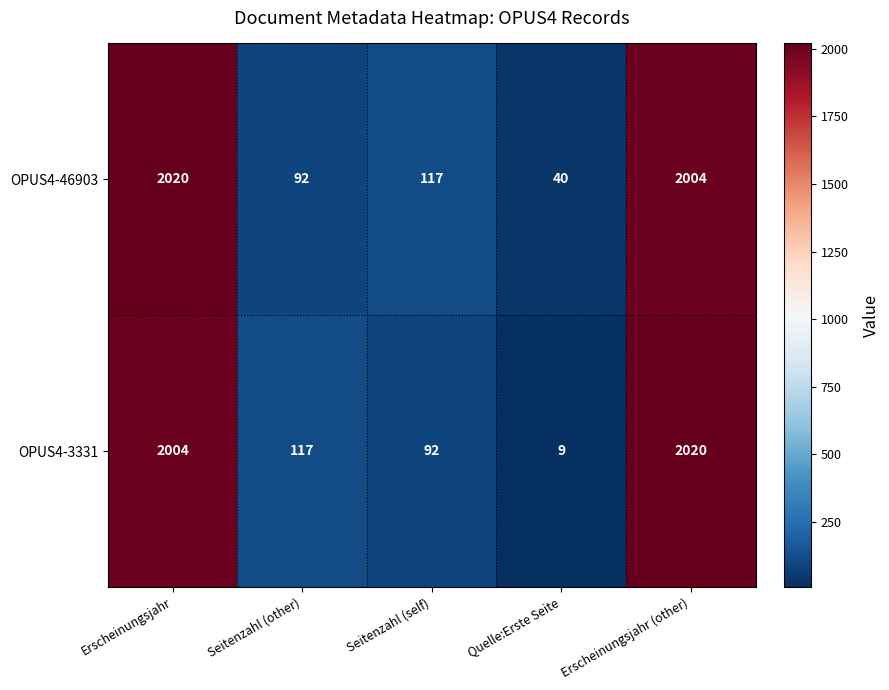

How many distinct data groups are displayed?

2